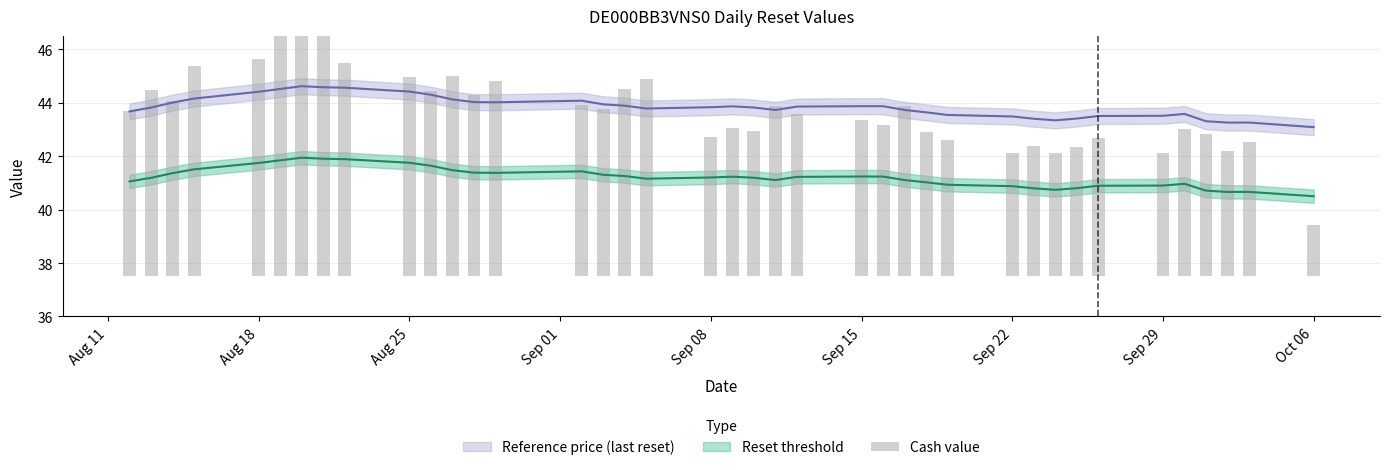

What is the difference between the second highest and second lowest values?

4.9